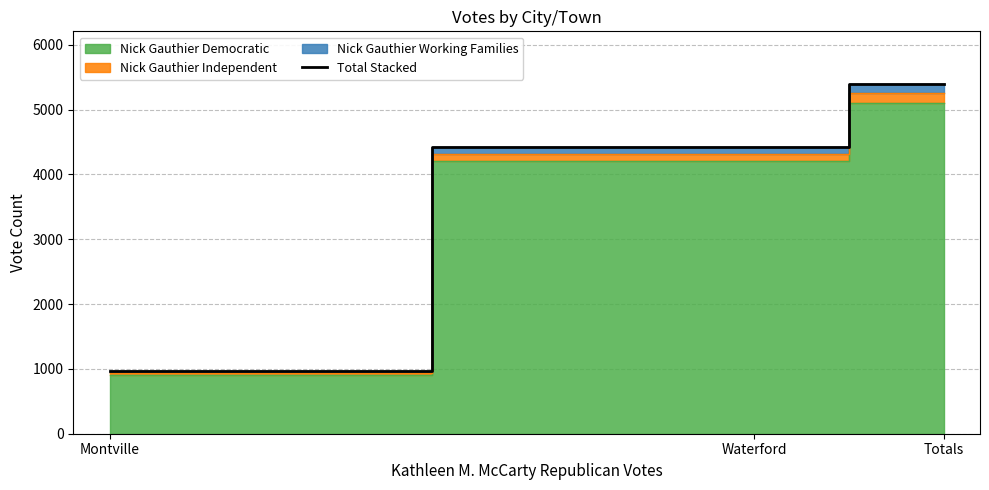

Reading left to right, extract all data points from this chart.

967	4431	5398